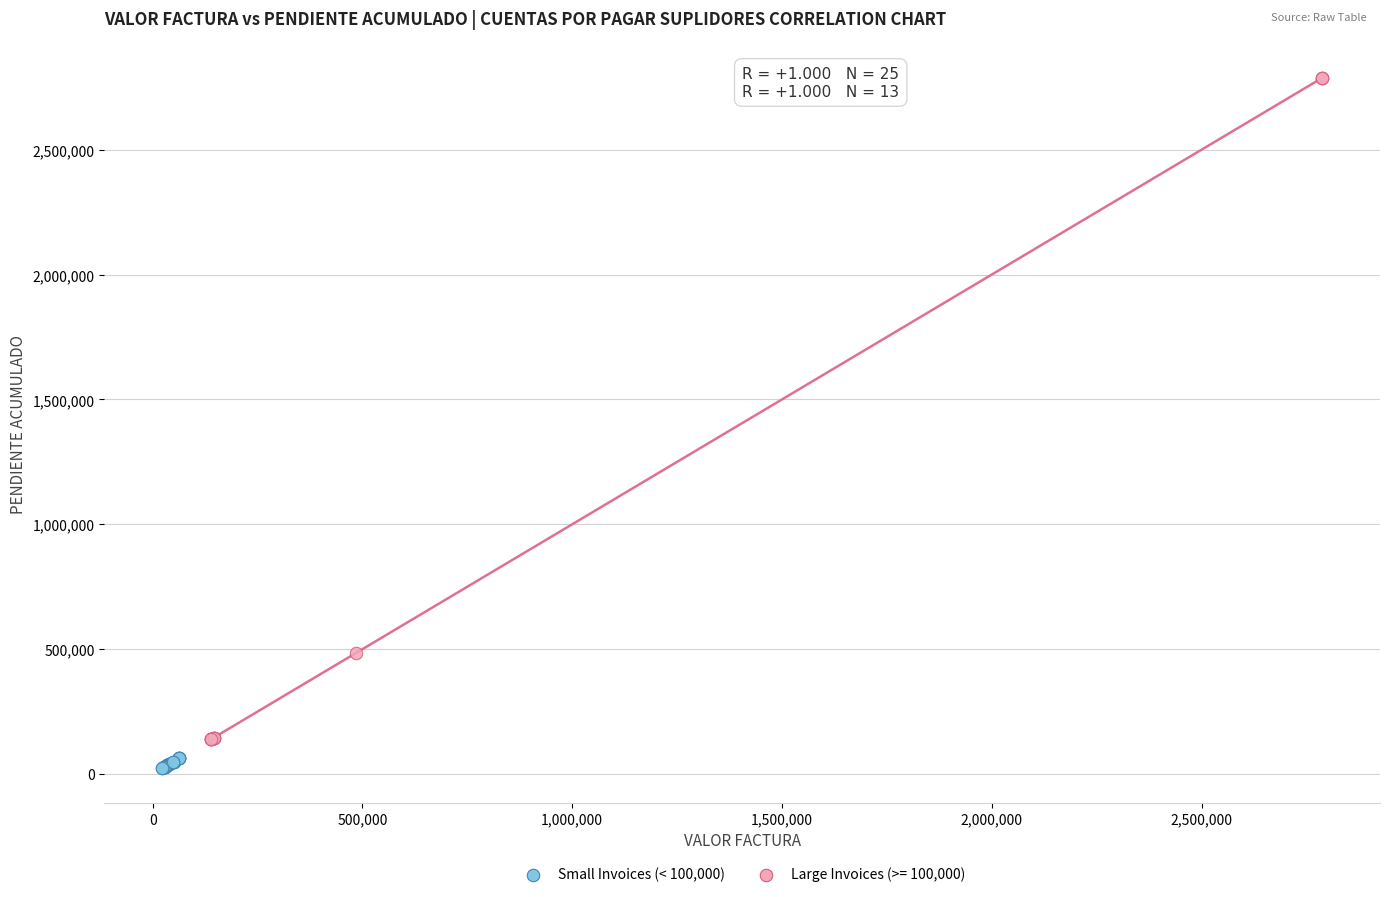

Which series reaches the maximum Y coordinate?

Large Invoices (>= 100,000)